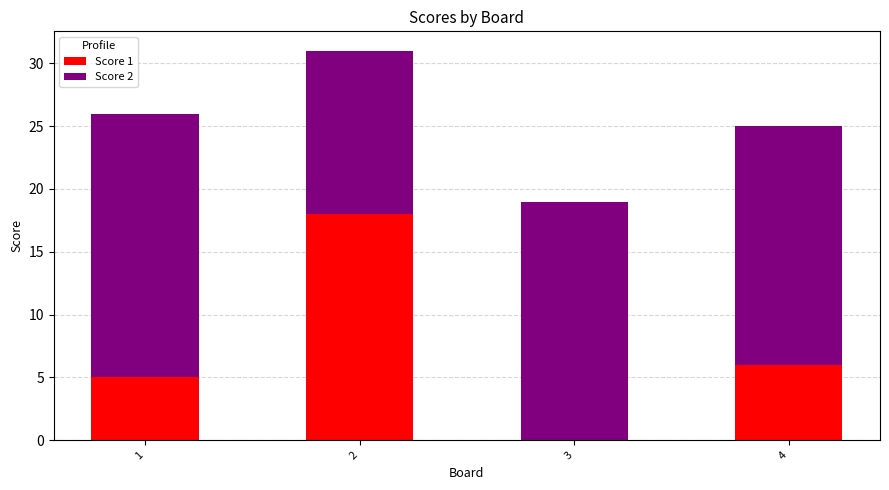

What are all the series names shown in the legend?

Score 1, Score 2